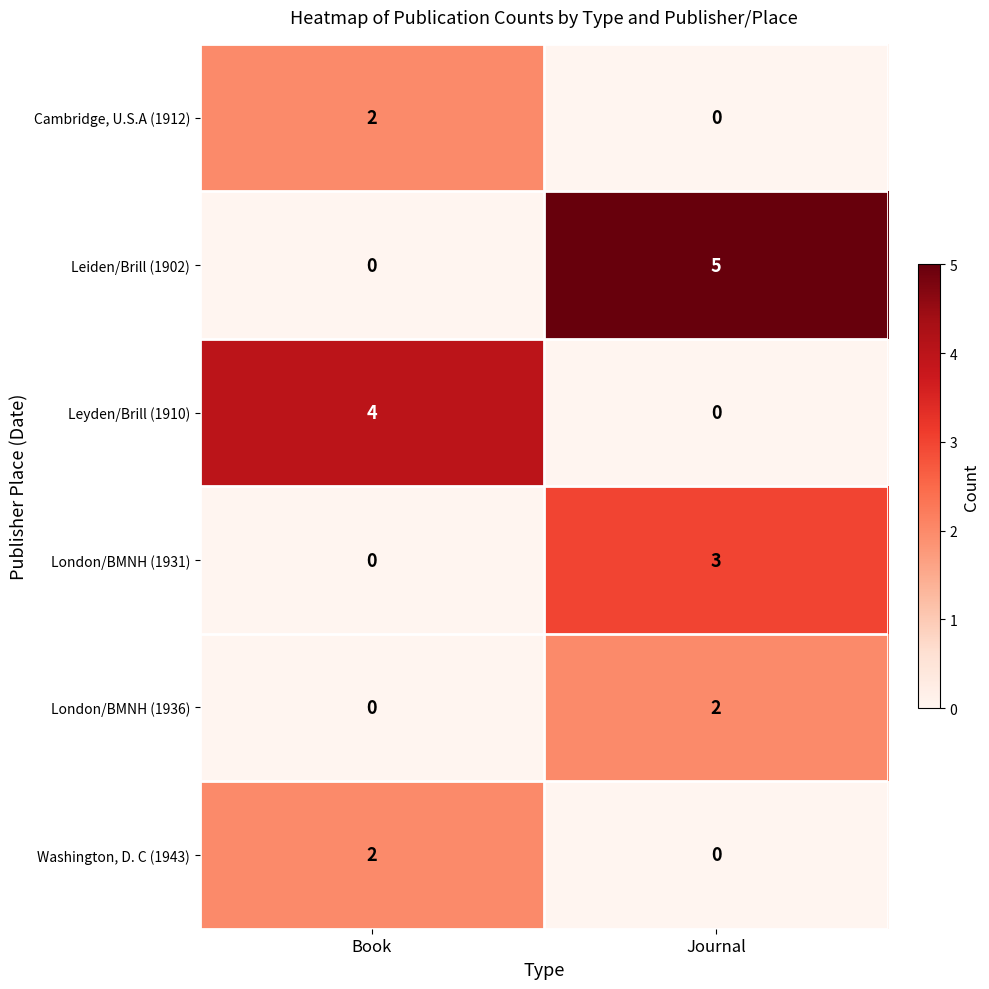

List the labels in order of London/BMNH (1931) value, smallest first.

Book, Journal